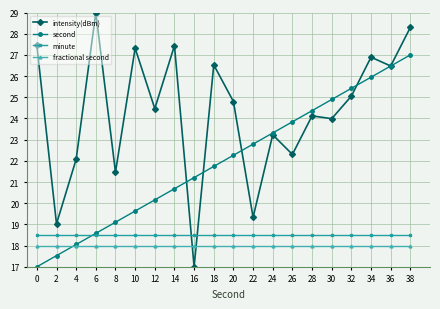

Reading left to right, what are all the values shown in this chart?

intensity(dBm): 27.4	19.0	22.1	29.0	21.5	27.3	24.5	27.4	17.0	26.5	24.8	19.3	23.2	22.3	24.1	24.0	25.1	26.9	26.5	28.3
second: 17.0	17.5	18.1	18.6	19.1	19.6	20.2	20.7	21.2	21.7	22.3	22.8	23.3	23.8	24.4	24.9	25.4	25.9	26.5	27.0
minute: 18.5	18.5	18.5	18.5	18.5	18.5	18.5	18.5	18.5	18.5	18.5	18.5	18.5	18.5	18.5	18.5	18.5	18.5	18.5	18.5
fractional second: 18.0	18.0	18.0	18.0	18.0	18.0	18.0	18.0	18.0	18.0	18.0	18.0	18.0	18.0	18.0	18.0	18.0	18.0	18.0	18.0